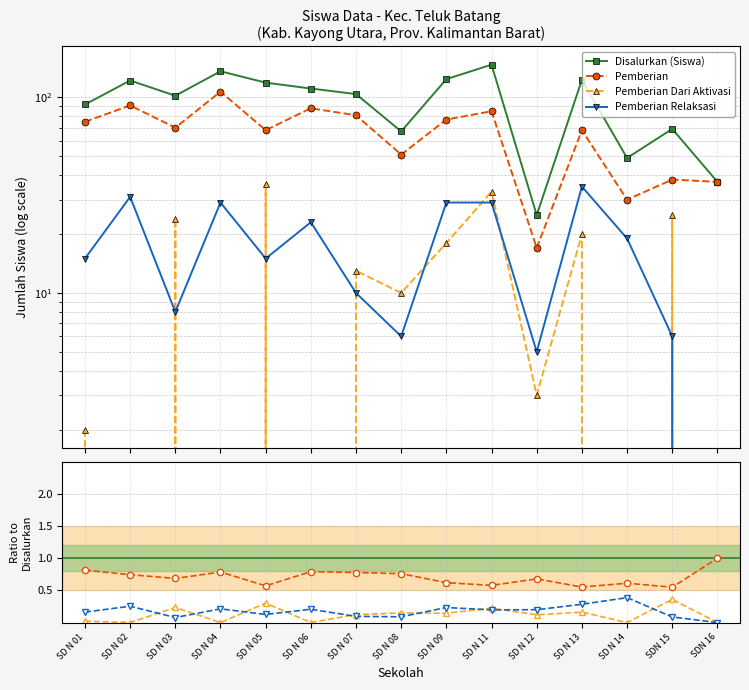

At which label is Pemberian Dari Aktivasi closest to 0?

SD N 02